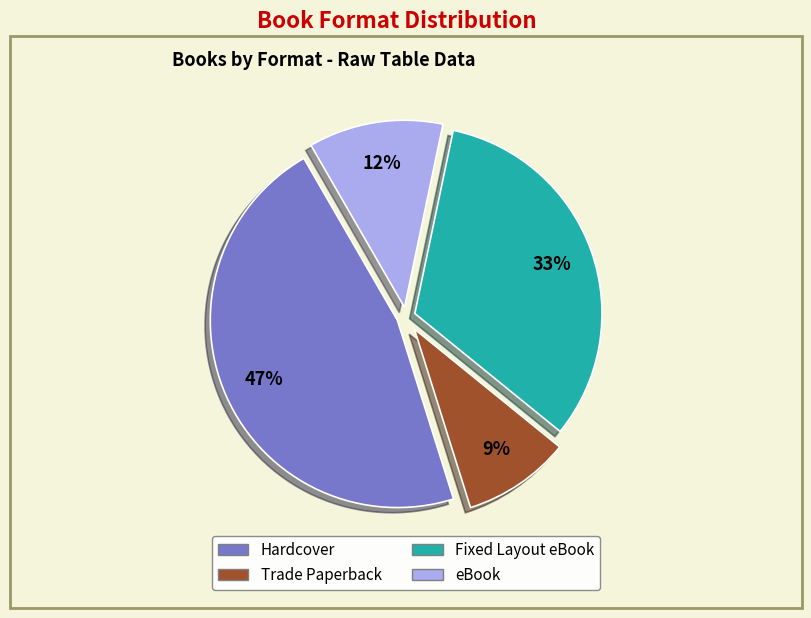

Which has a higher value, Fixed Layout eBook or eBook?

Fixed Layout eBook